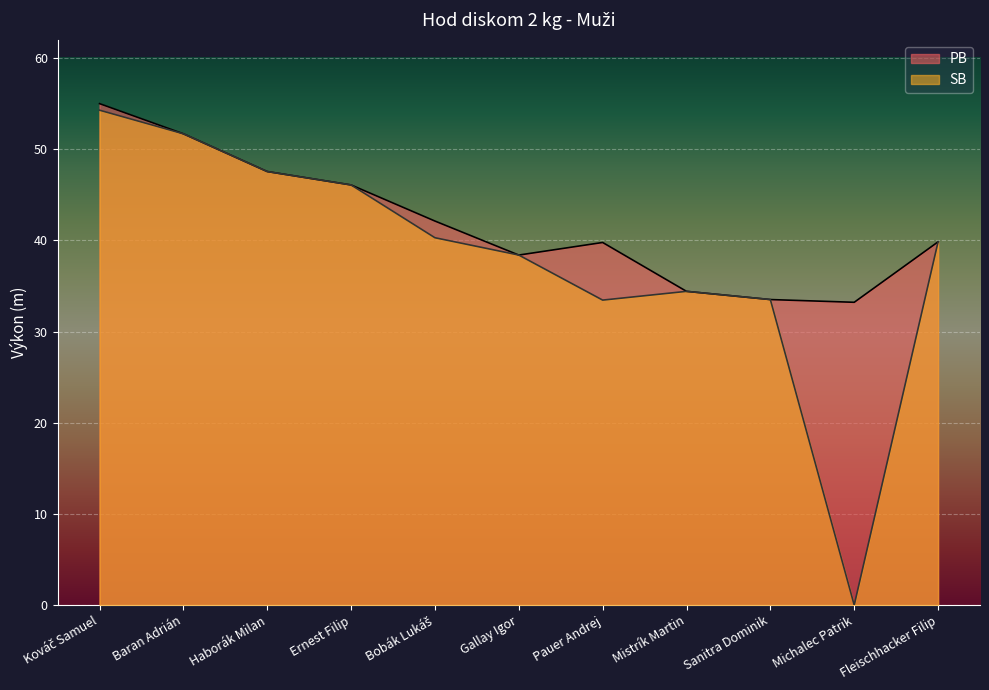

In SB, how many points are higher than both neighbors (excluding endpoints)?

1